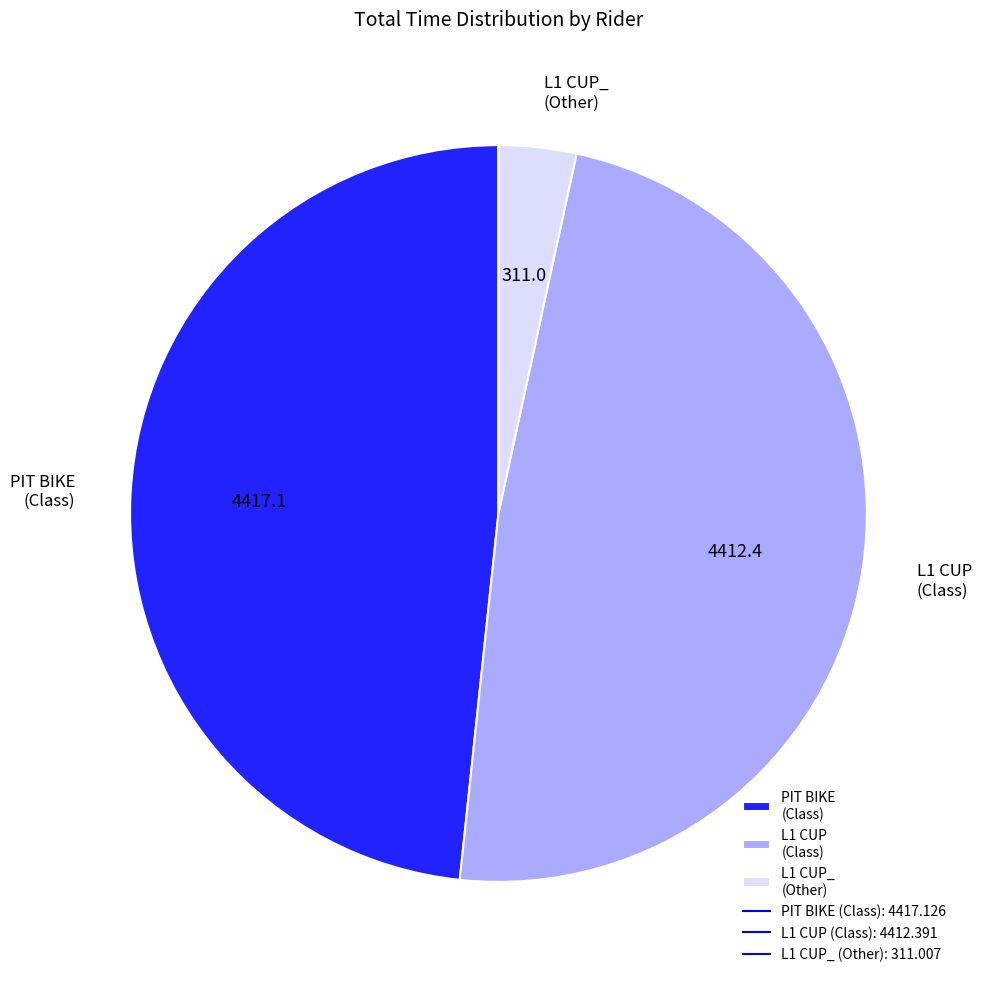

Which slice is the smallest?

L1 CUP_ (Other)